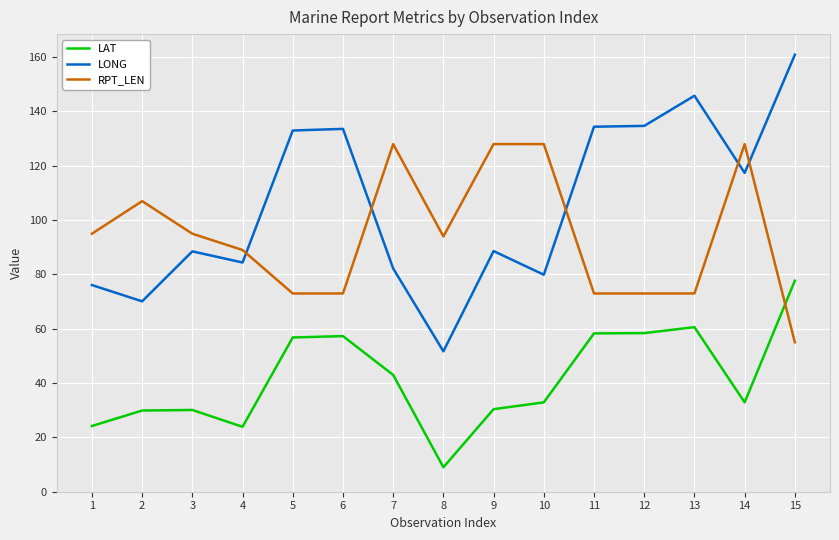

True or false: LONG has more than 0 points higher than both neighbors.

True